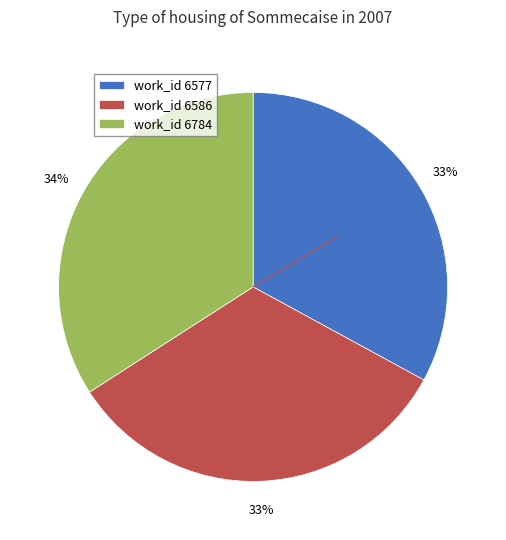

True or false: work_id 6577 accounts for 18% of the total.

False